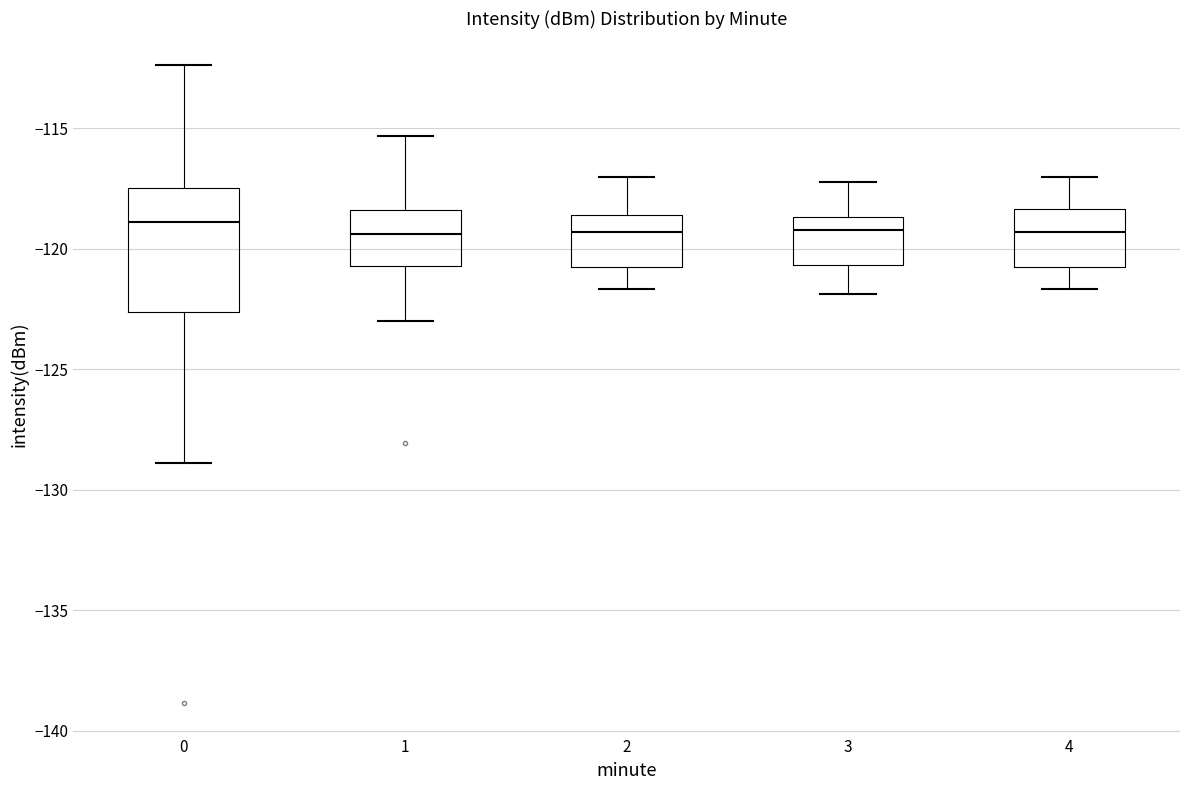

Reading left to right, read every box against the y-axis: the position of its median line, the range the box covers, and the ends of its whiskers. The values are not printed on the chart, so give them approximately, as read against the axis.

0: median -119.0, box -122.5 to -117.5, whiskers -129.0 to -112.5
1: median -119.5, box -120.5 to -118.5, whiskers -123.0 to -115.5
2: median -119.5, box -121.0 to -118.5, whiskers -121.5 to -117.0
3: median -119.0, box -120.5 to -118.5, whiskers -122.0 to -117.0
4: median -119.5, box -121.0 to -118.5, whiskers -121.5 to -117.0